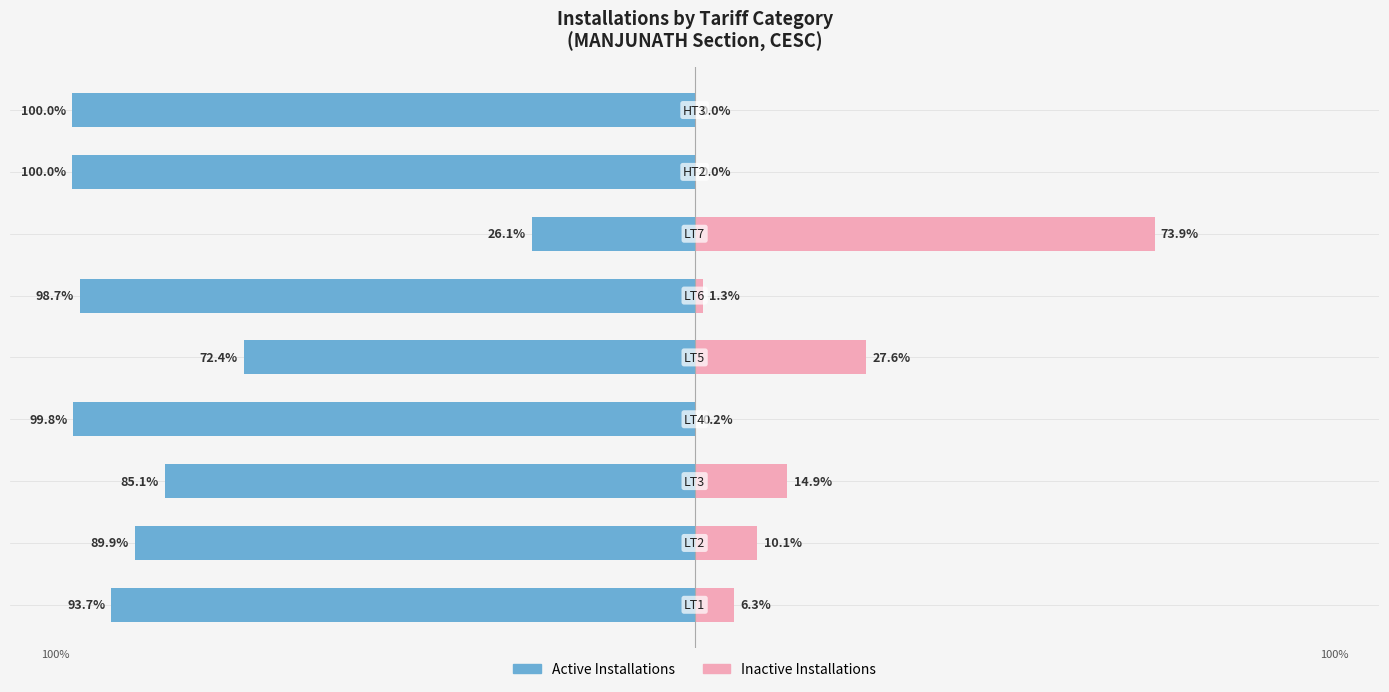

What is the sum of the Active Installations values at 0 and 7?

-193.7